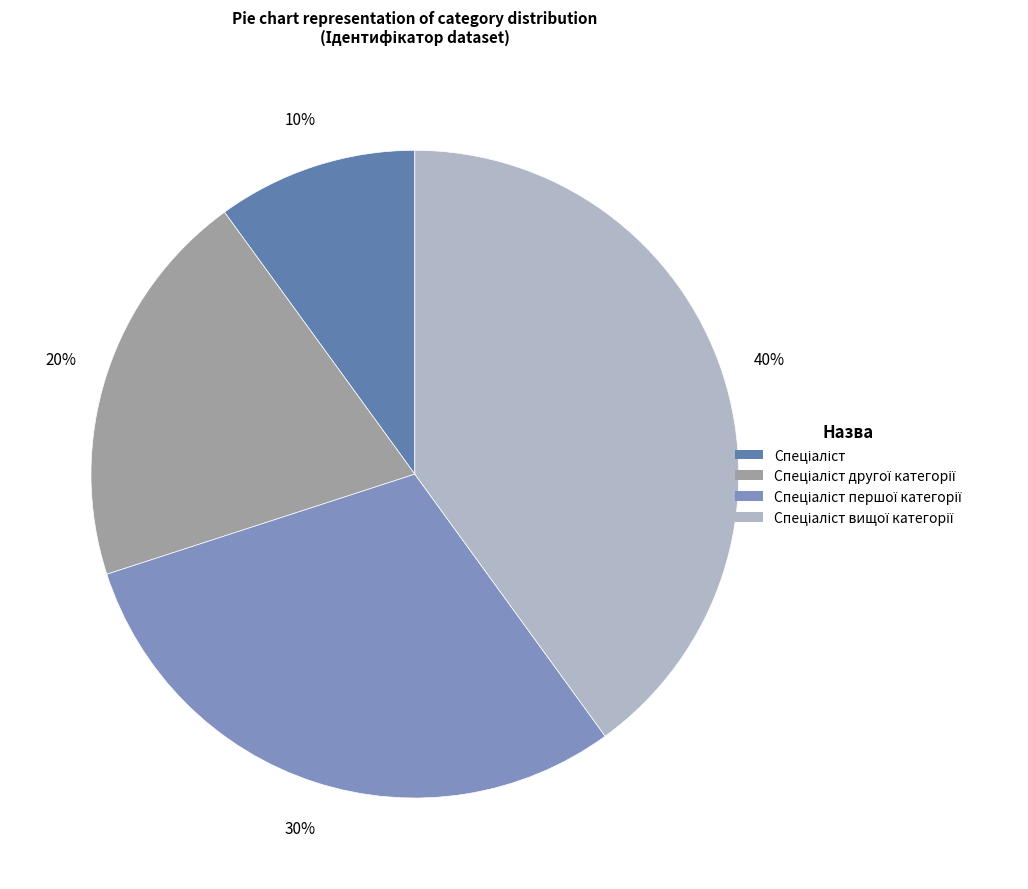

How many segments does this pie chart have?

4